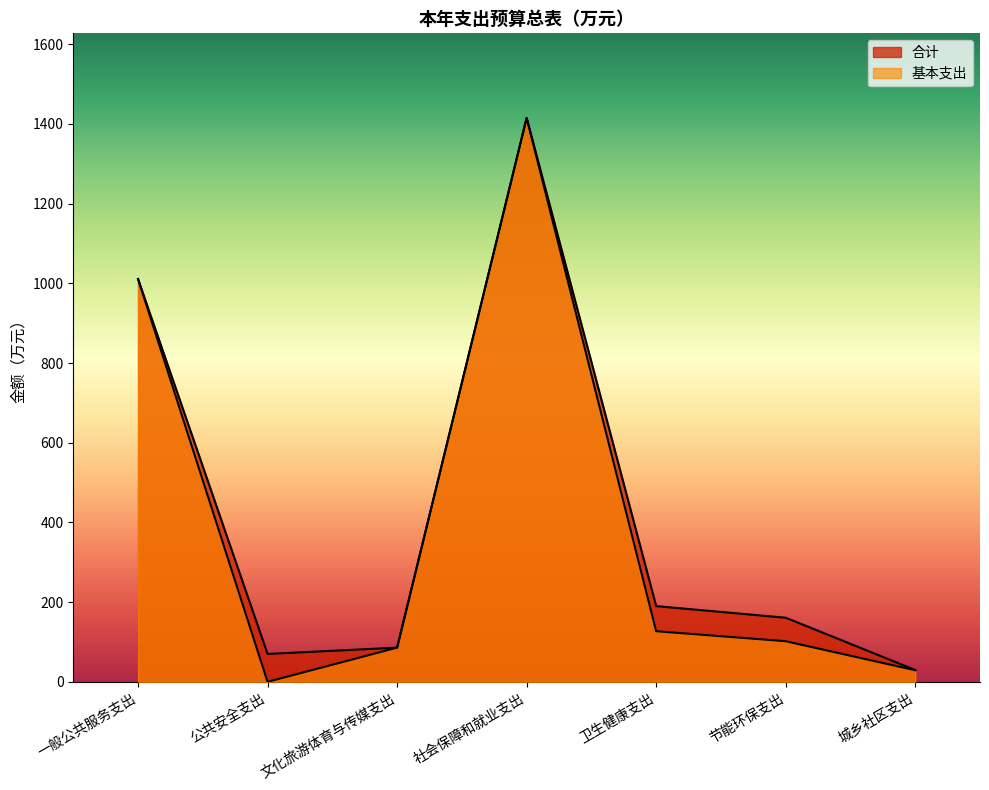

Is it true that 合计 equals 70.0 at 公共安全支出?

True